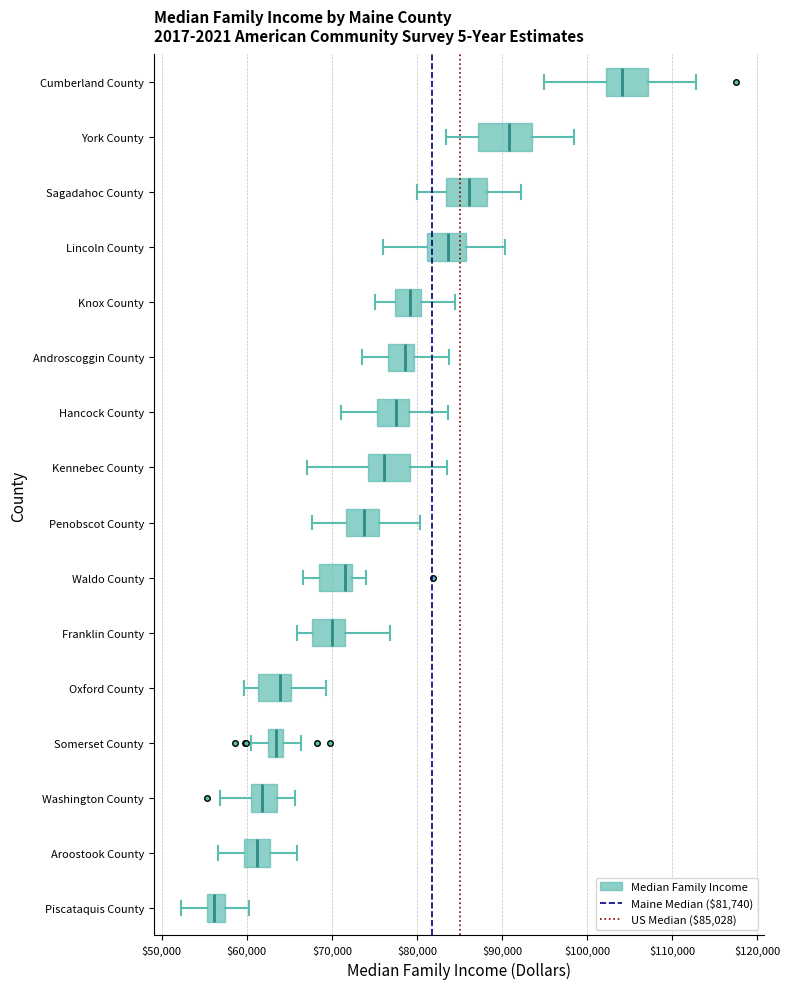

Which box is the widest, from its left edge to its right edge?

York County